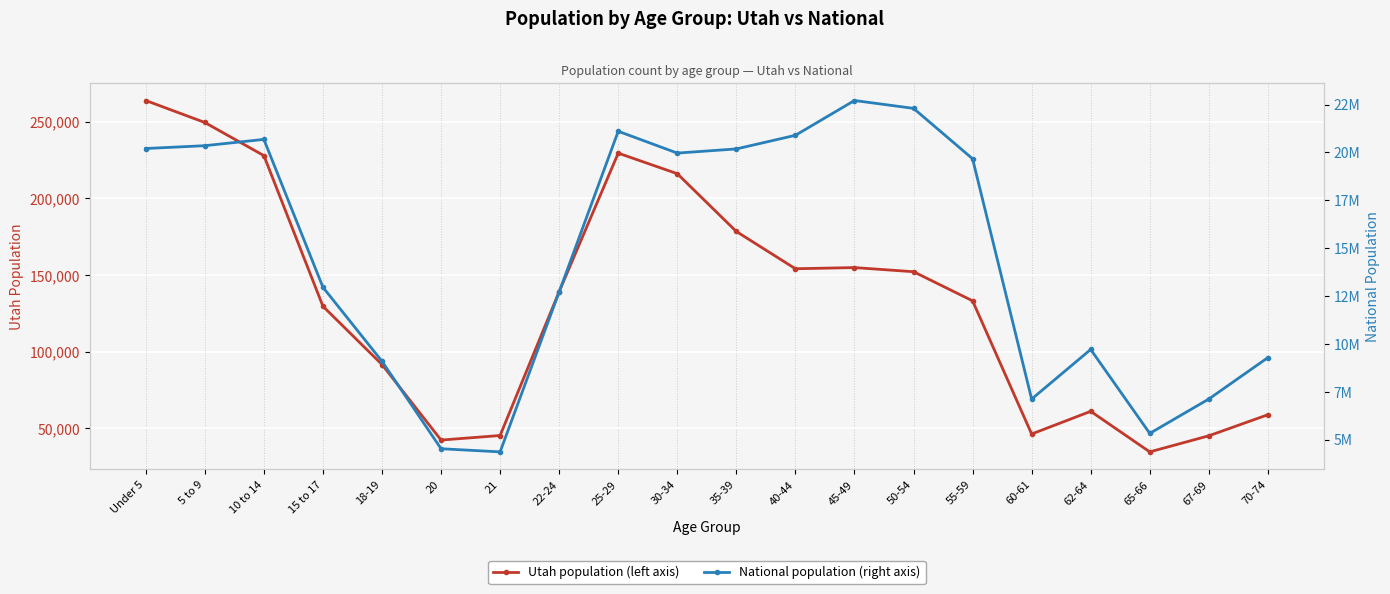

List the series in order of their overall mean, highest first.

National (HPI), Utah